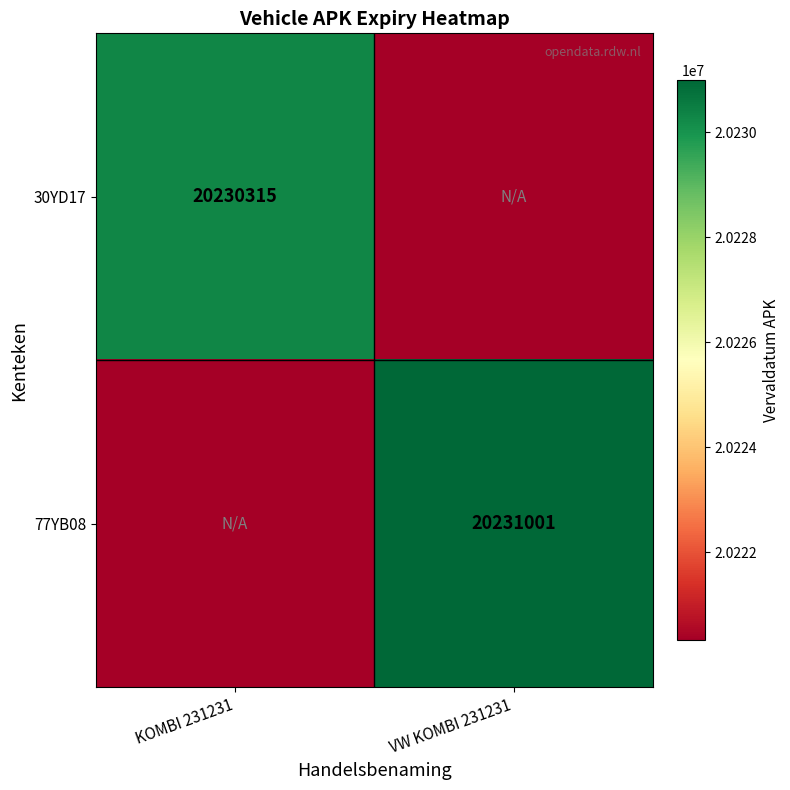

The 77YB08 series shows 5807860 at VW KOMBI 231231. True or false?

False